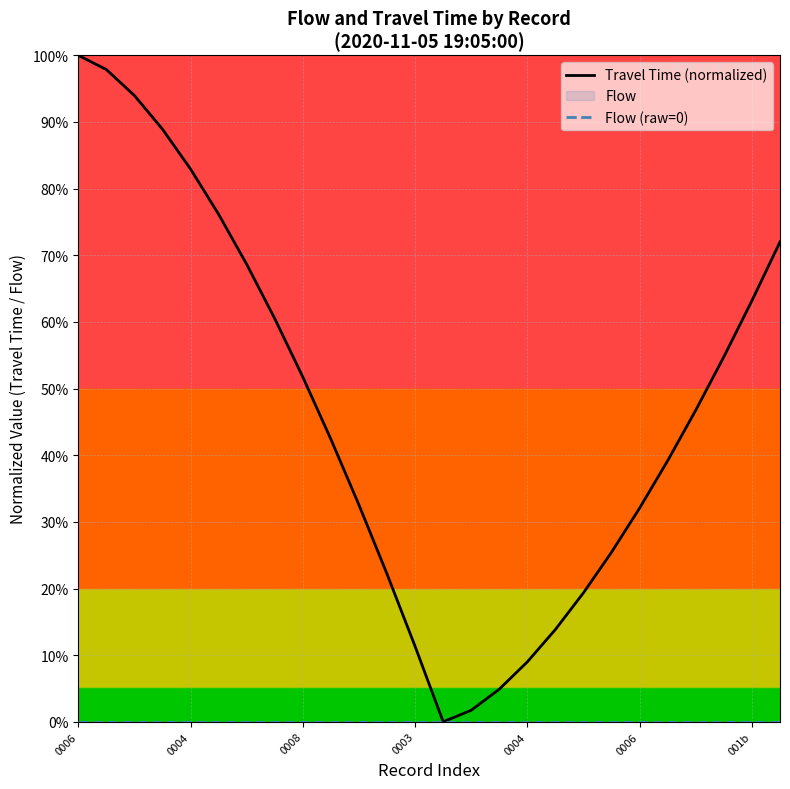

True or false: Travel Time (normalized) has a value of 0.8 at 0004.

True